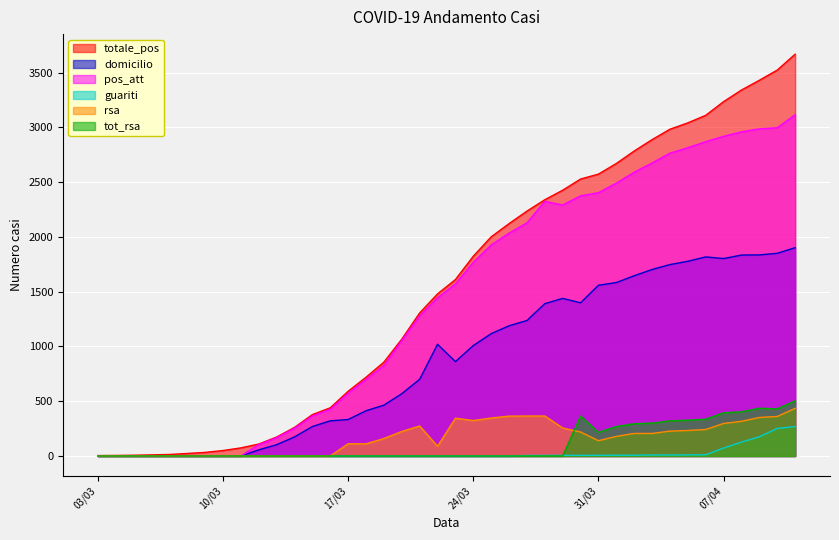

True or false: rsa and totale_pos intersect in this chart.

False